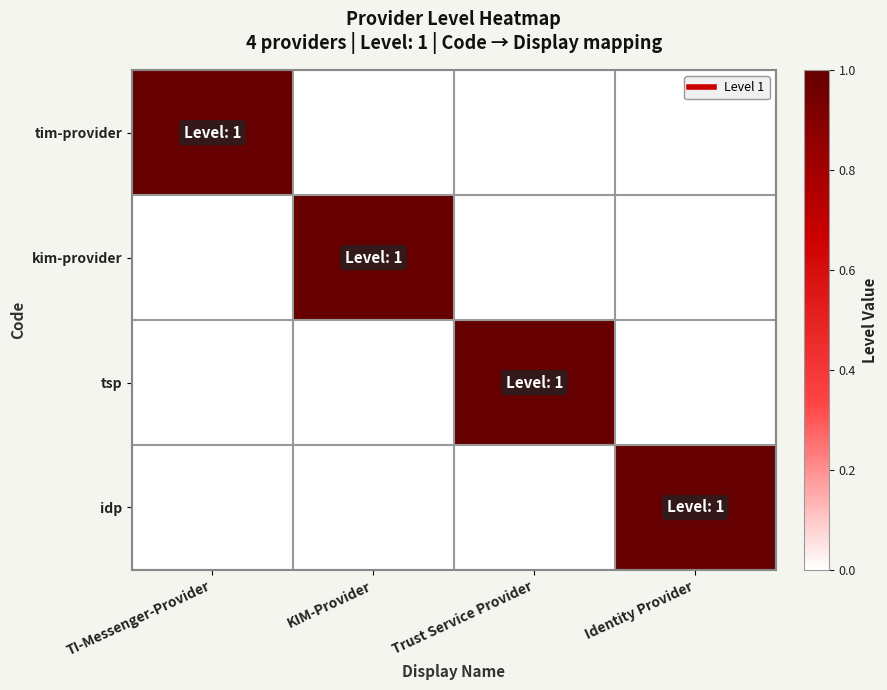

Rank the series at Identity Provider from highest to lowest value.

idp, tim-provider, kim-provider, tsp